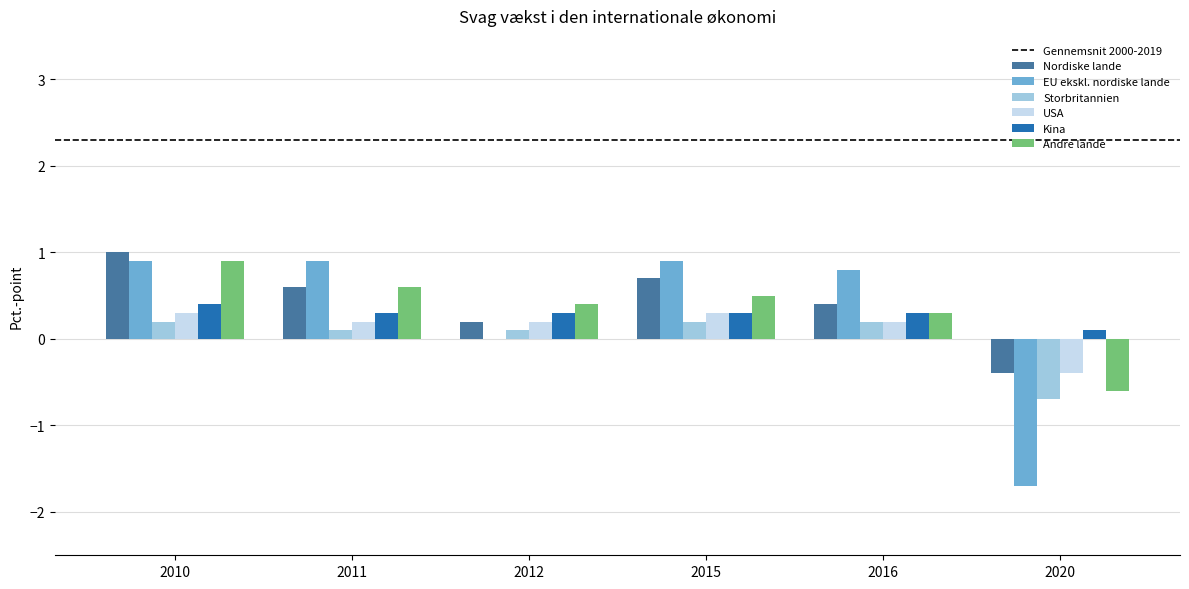

Is it true that Storbritannien equals 0.1 at 2011?

True